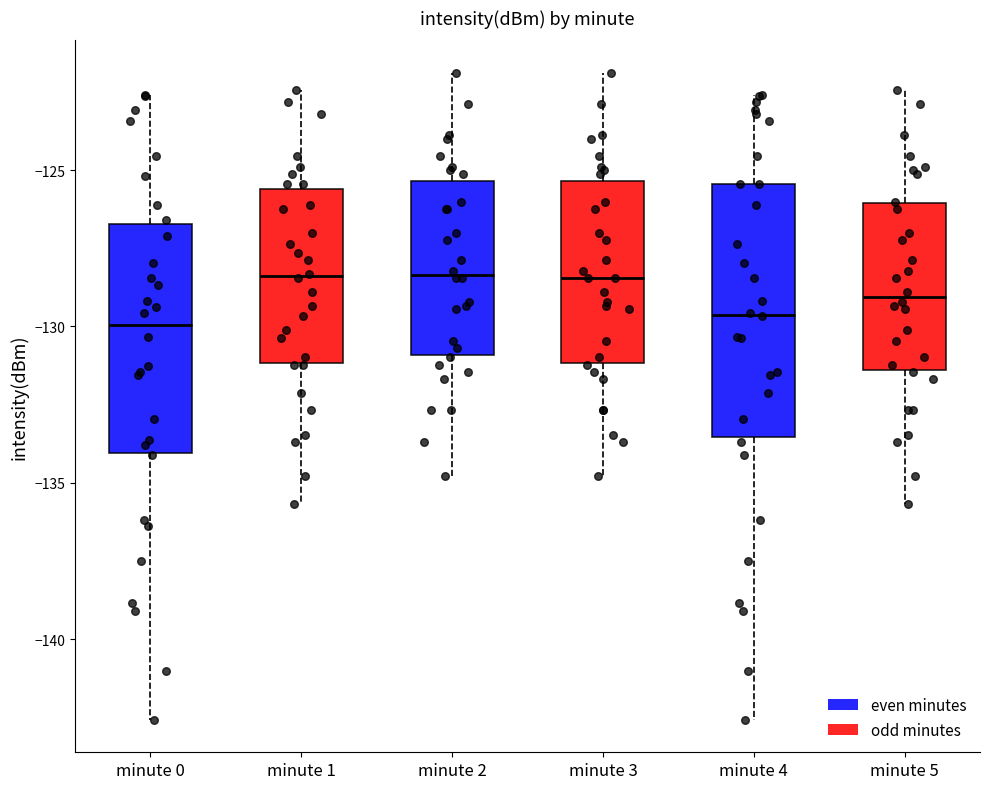

Reading left to right, transcribe this box plot: for each box, give where its median line is, the range the box spans, and where its two whiskers end, as read against the y-axis. The values are not printed on the chart, so give them approximately, as read against the axis.

minute 0: median -130.0, box -134.0 to -126.5, whiskers -142.5 to -122.5
minute 1: median -128.5, box -131.0 to -125.5, whiskers -135.5 to -122.5
minute 2: median -128.5, box -131.0 to -125.5, whiskers -135.0 to -122.0
minute 3: median -128.5, box -131.0 to -125.5, whiskers -135.0 to -122.0
minute 4: median -129.5, box -133.5 to -125.5, whiskers -142.5 to -122.5
minute 5: median -129.0, box -131.5 to -126.0, whiskers -135.5 to -122.5